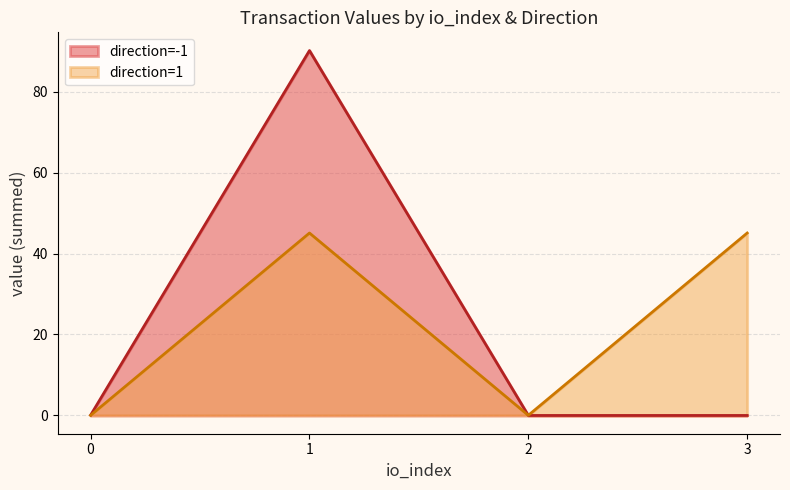

At which category does direction=-1 reach its first local peak?

1